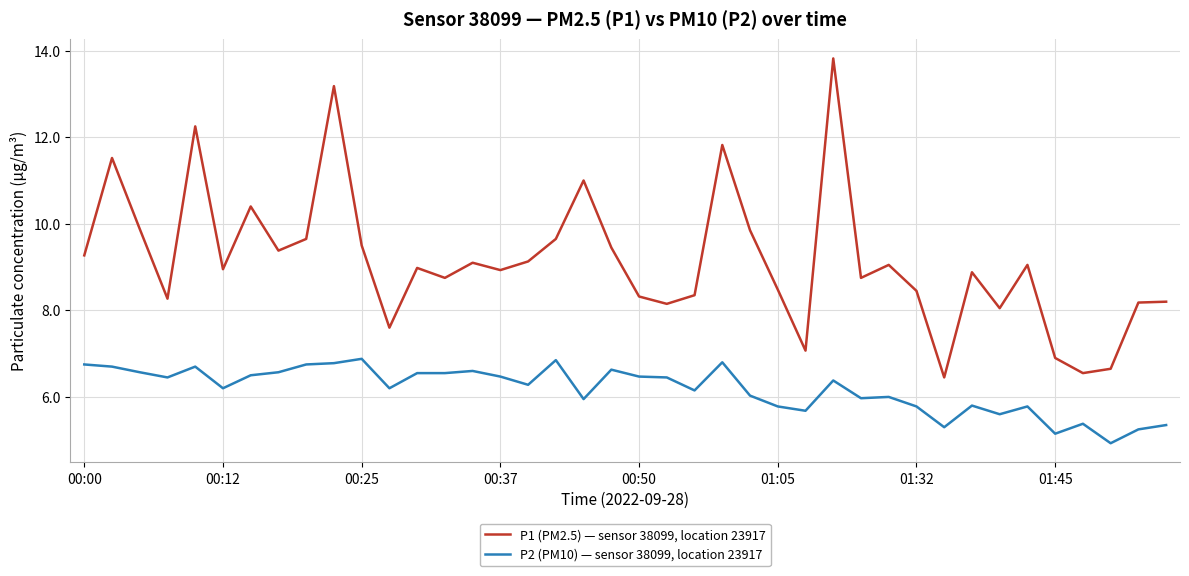

True or false: P1 (PM2.5) — sensor 38099, location 23917 and P2 (PM10) — sensor 38099, location 23917 intersect in this chart.

False